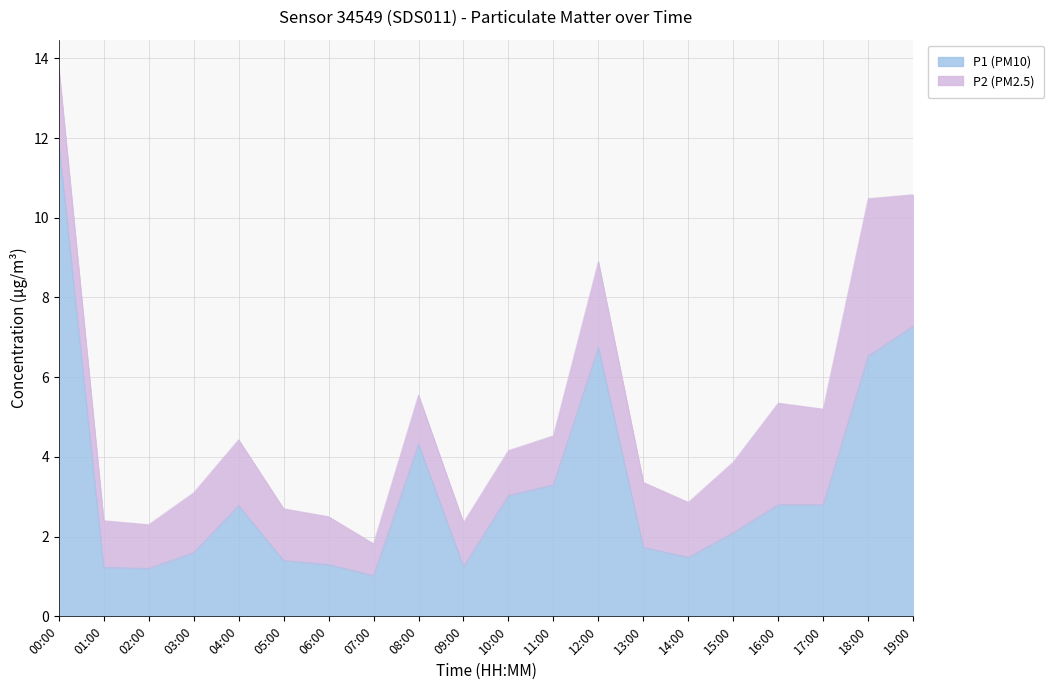

Rank the categories by value from lowest to highest.

07:00, 02:00, 01:00, 09:00, 06:00, 05:00, 14:00, 03:00, 13:00, 15:00, 04:00, 16:00, 17:00, 10:00, 11:00, 08:00, 18:00, 12:00, 19:00, 00:00